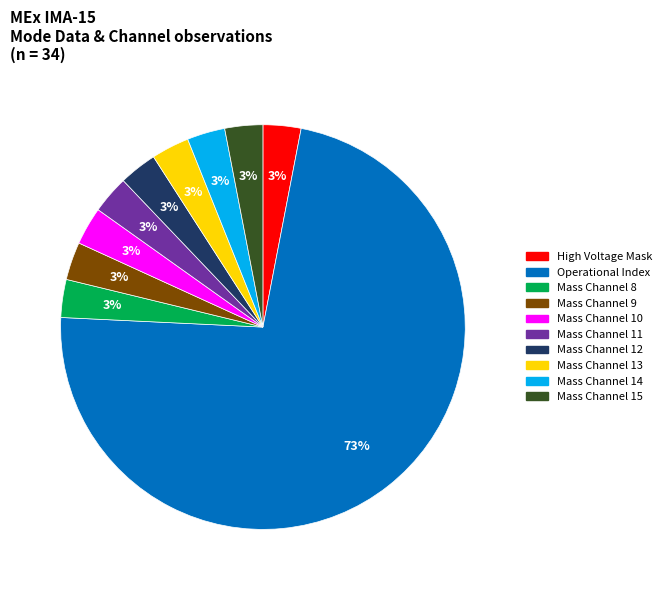

To the nearest percent, what is the average slice percentage?

10%